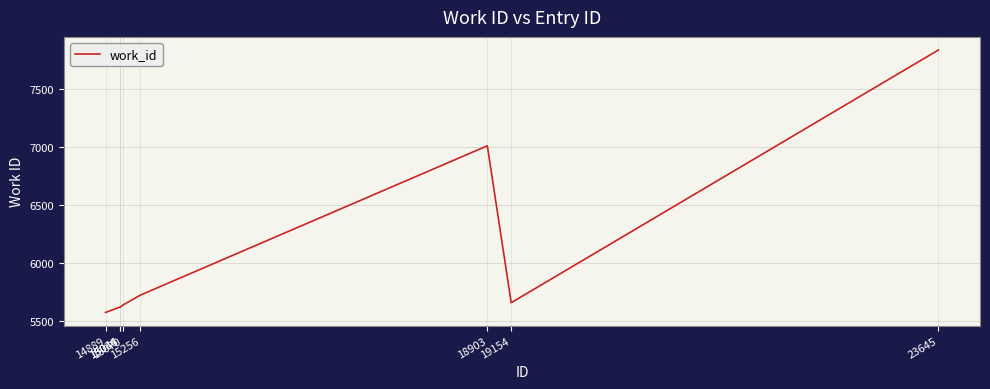

What is the maximum value shown in the chart?

7840